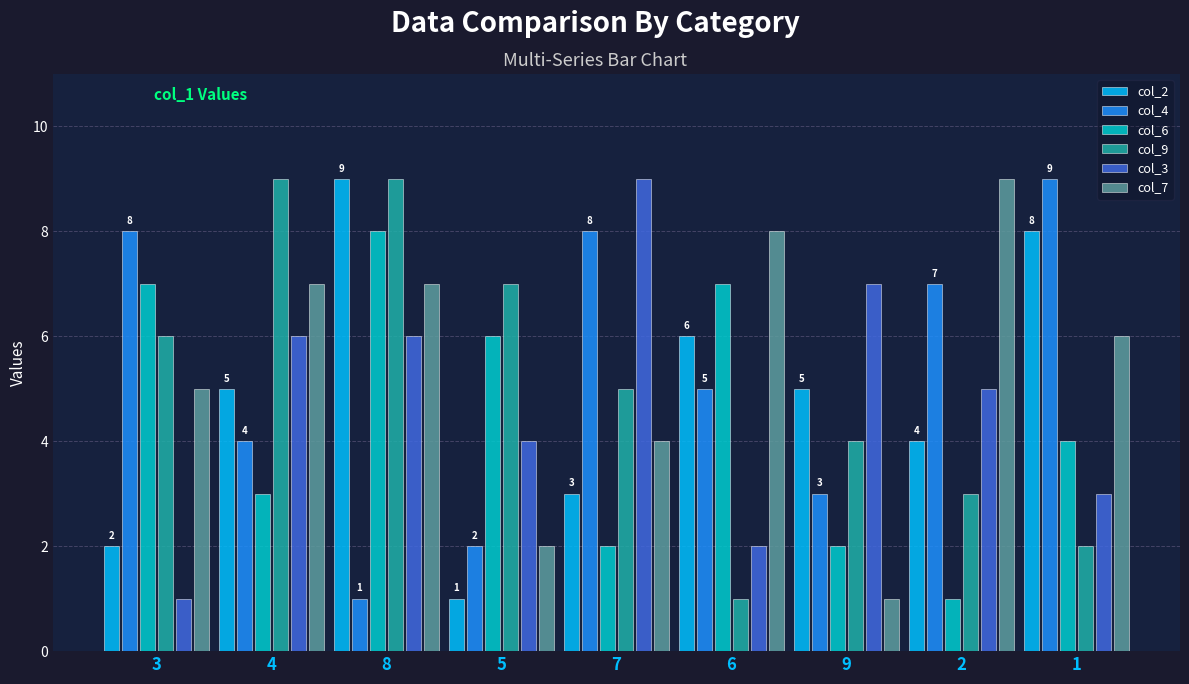

Which series changed the most between 9 and 1?

col_4